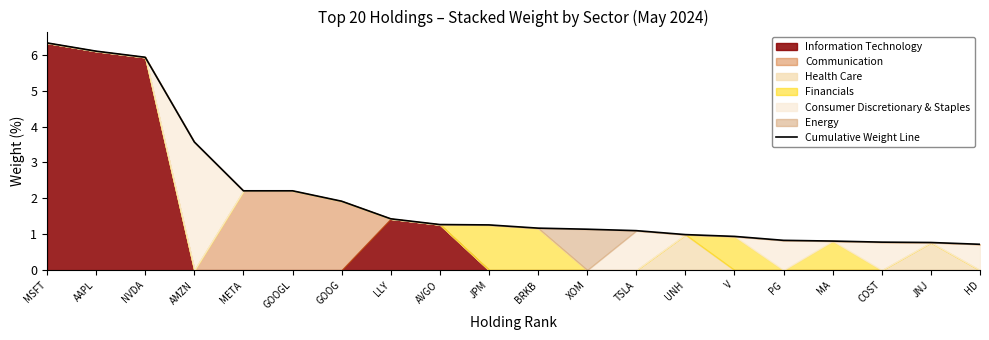

List the labels in order of value, largest first.

MSFT, AAPL, NVDA, AMZN, META, GOOGL, GOOG, LLY, AVGO, JPM, BRKB, XOM, TSLA, UNH, V, PG, MA, COST, JNJ, HD